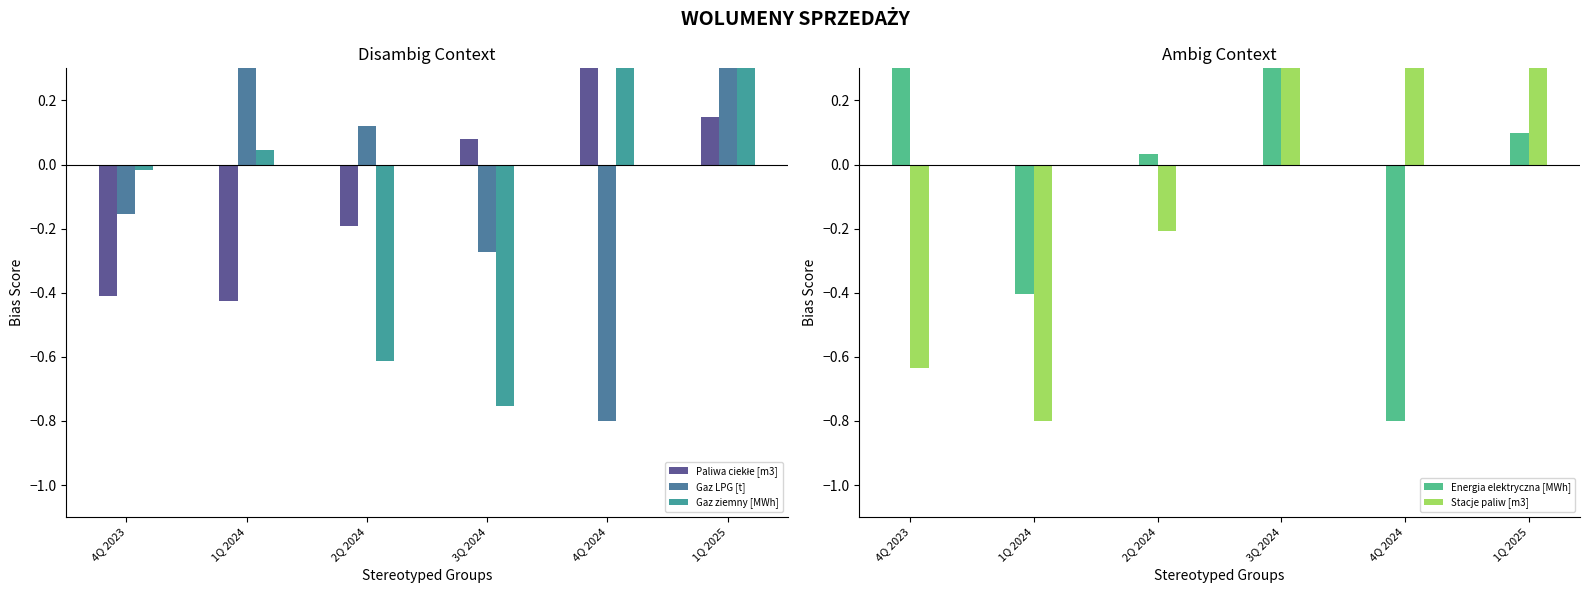

How many values in the Stacje paliw [m3] series are below 0?

3